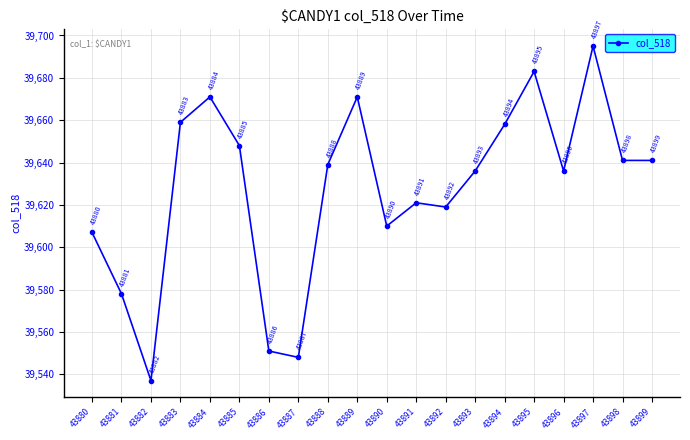

Reading left to right, extract all data points from this chart.

39607	39578	39537	39659	39671	39648	39551	39548	39639	39671	39610	39621	39619	39636	39658	39683	39636	39695	39641	39641